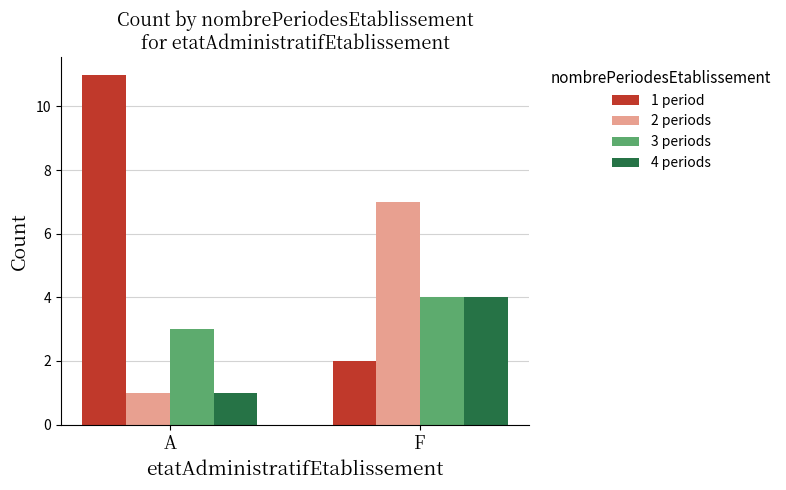

How many categories are shown in the chart?

2